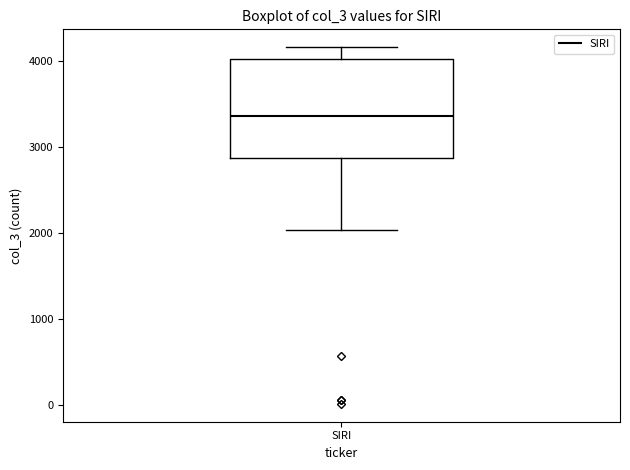

Transcribe this box plot: give where the median line is, the range the box spans, and where the two whiskers end, as read against the y-axis. The values are not printed on the chart, so give them approximately, as read against the axis.

median 3400, box 2900 to 4000, whiskers 2000 to 4200